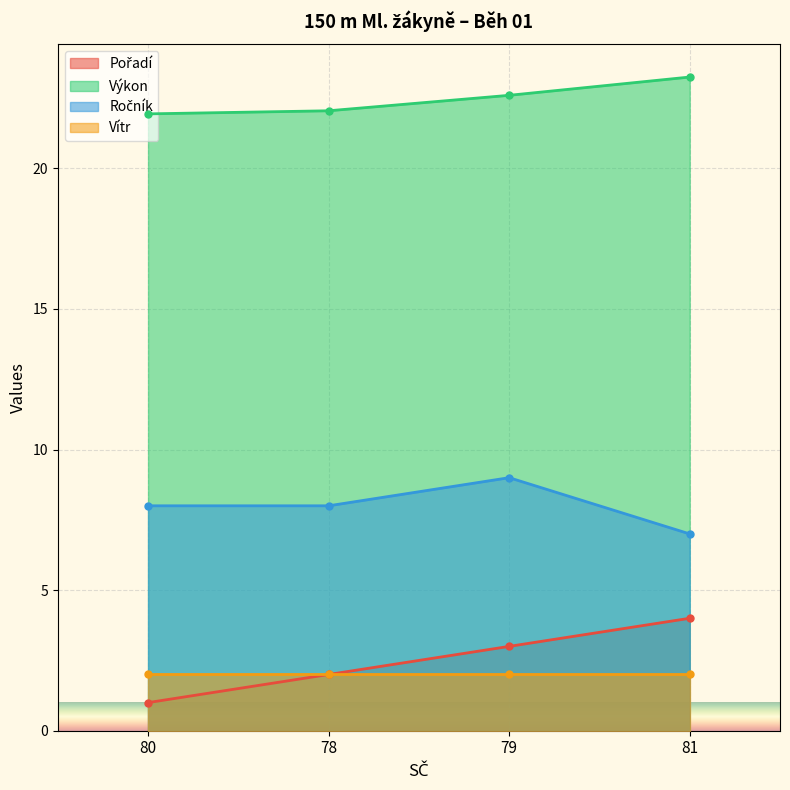

Is it true that Výkon equals 16.0 at 81?

False